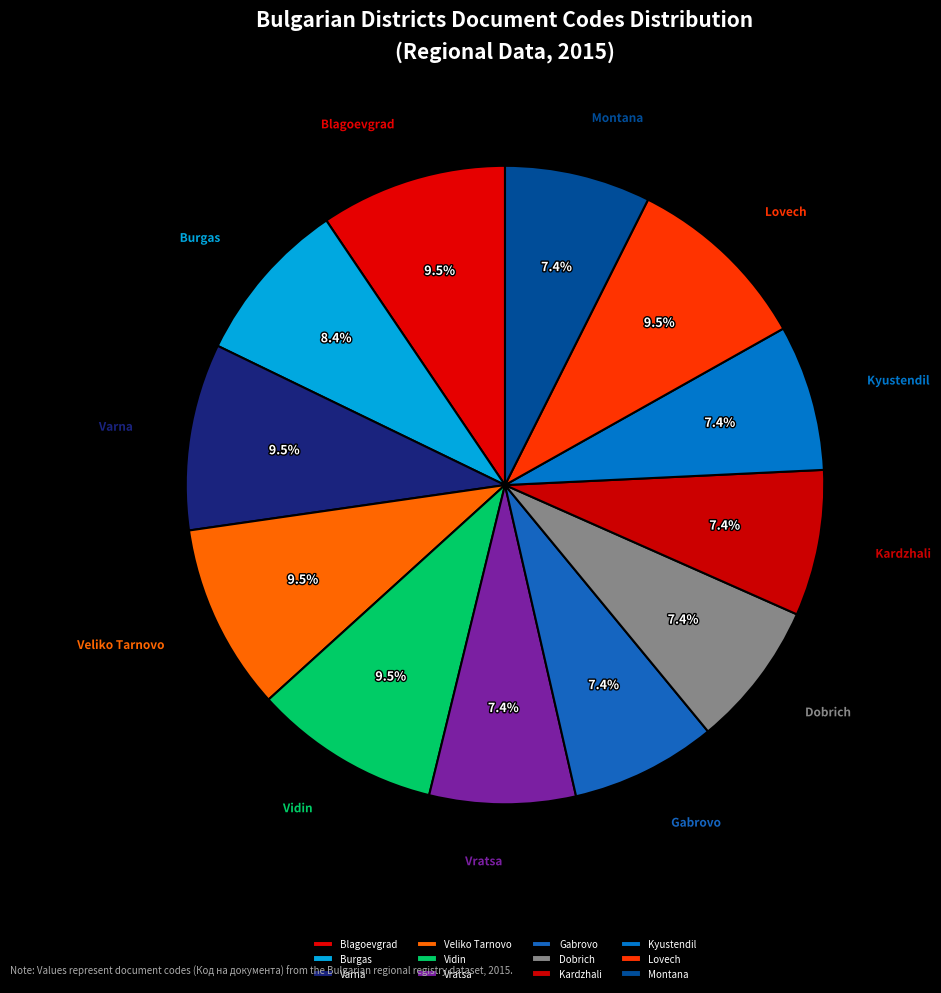

Between Dobrich and Varna, which is larger?

Varna